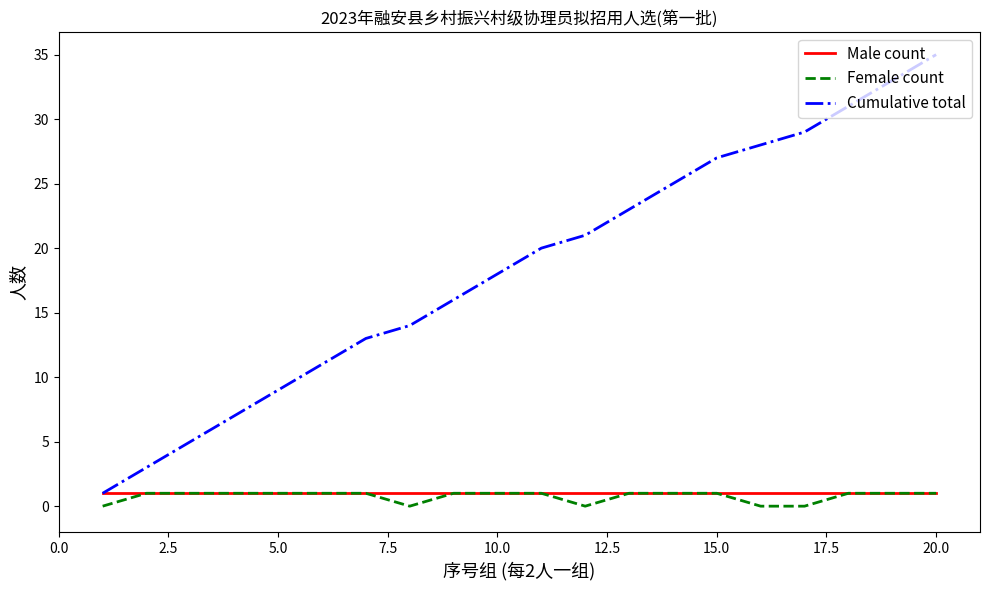

Which series has the largest range (max minus min)?

Cumulative total